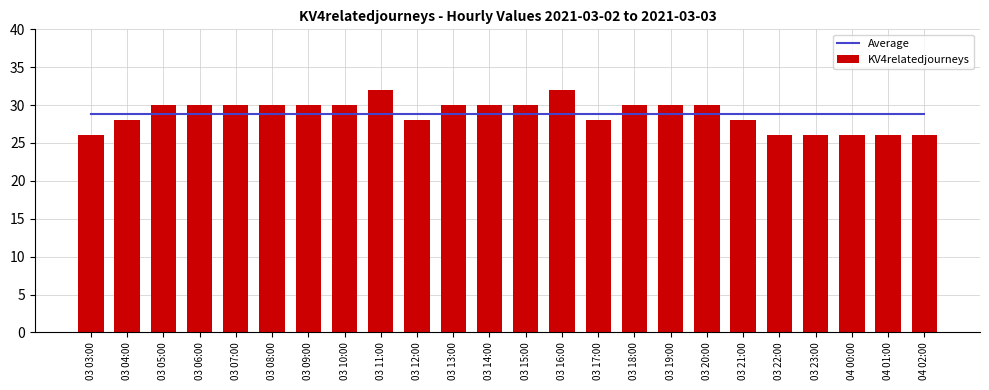

How many distinct data groups are displayed?

2